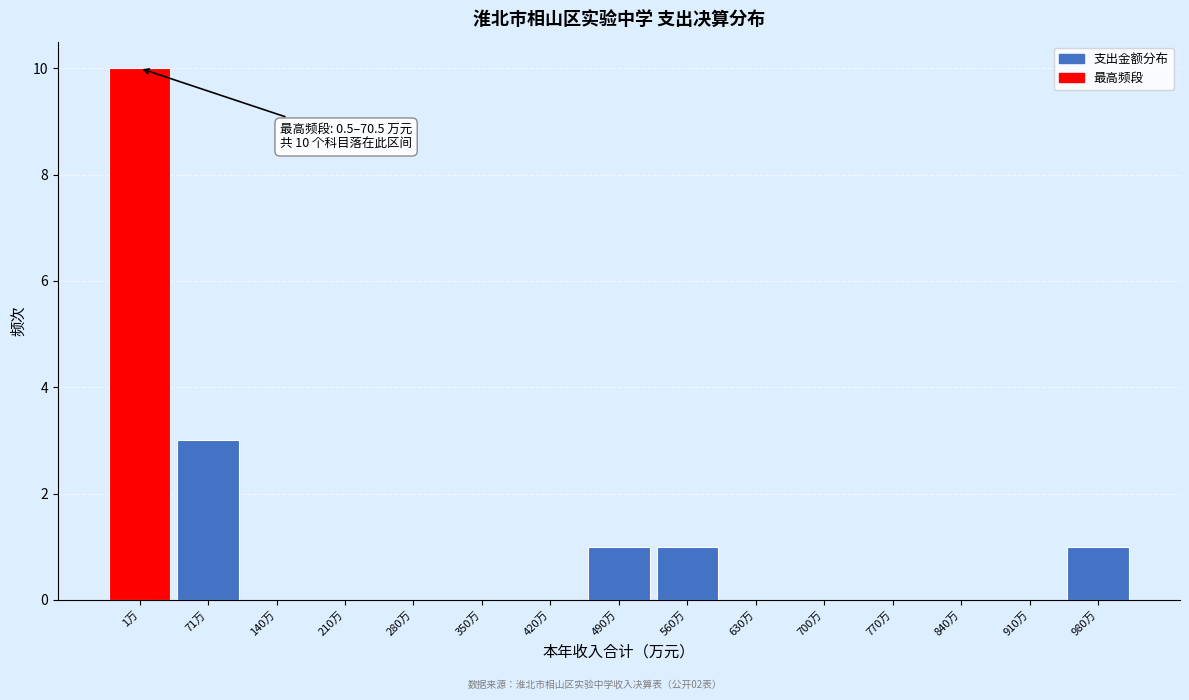

Reading right to left, list all the values displayed in this chart.

980万=1	910万=0	840万=0	770万=0	700万=0	630万=0	560万=1	490万=1	420万=0	350万=0	280万=0	210万=0	140万=0	71万=3	1万=10